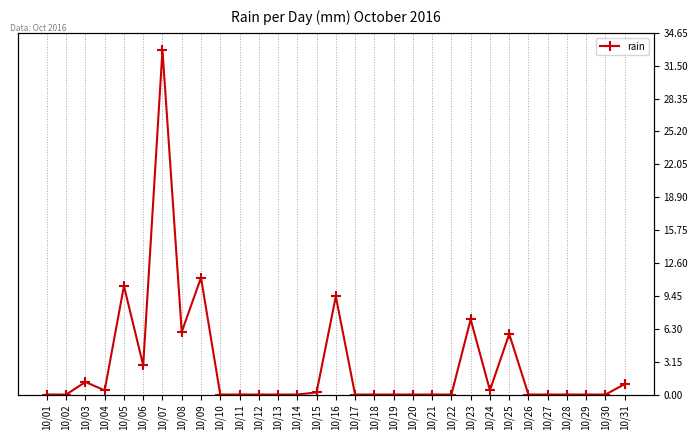

The value at 10/27 is 18.2. True or false?

False